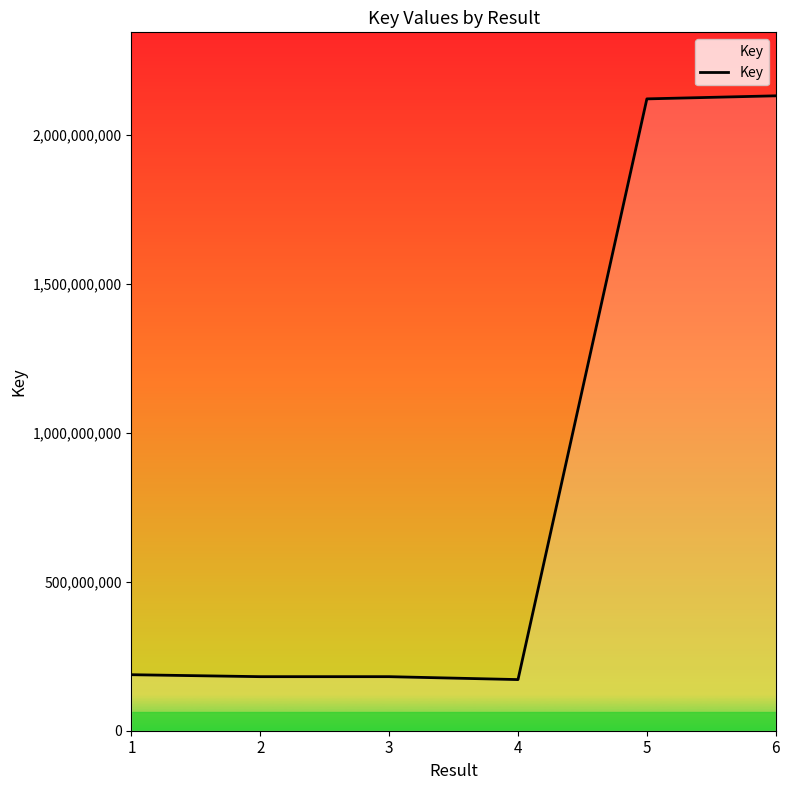

What is the difference between the maximum and minimum values?

1958801391